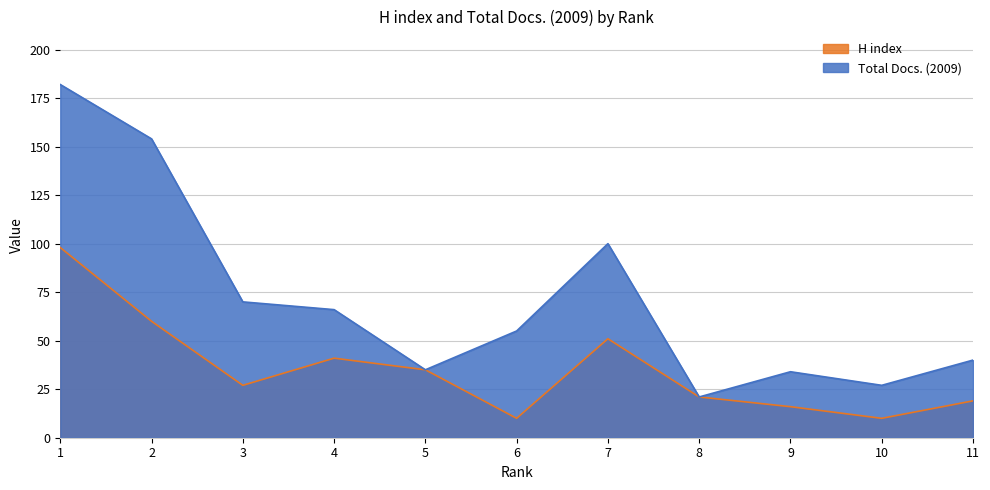

List the series in order of their overall mean, highest first.

Total Docs. (2009), H index